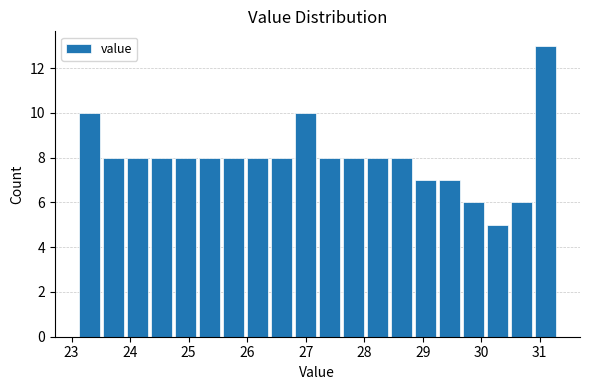

How tall is the bar that spans 25.56 to 25.97 on the x-axis? Neither the bar edges nor the heights are printed on the chart, so give them approximately, as read against the axes.

8